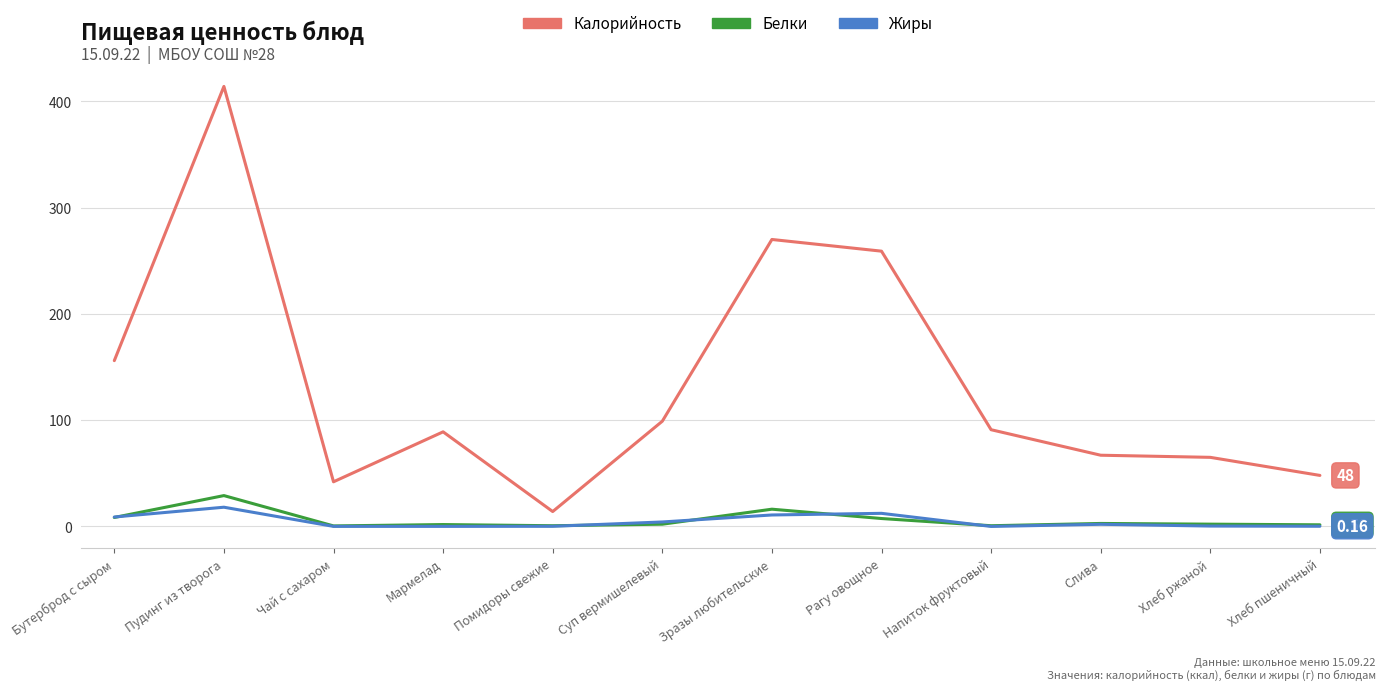

At which category is the sum across all series the highest?

Пудинг из творога